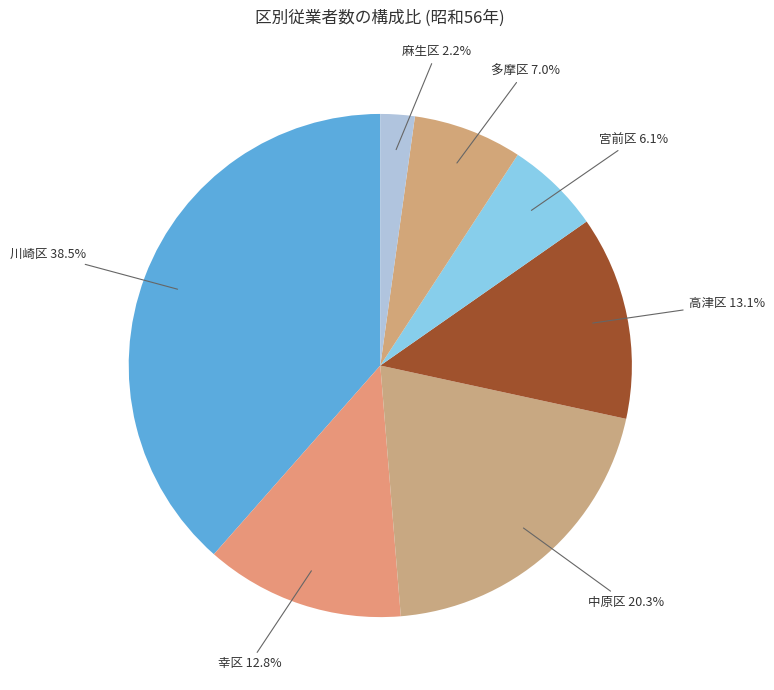

Which slice is the largest?

川崎区